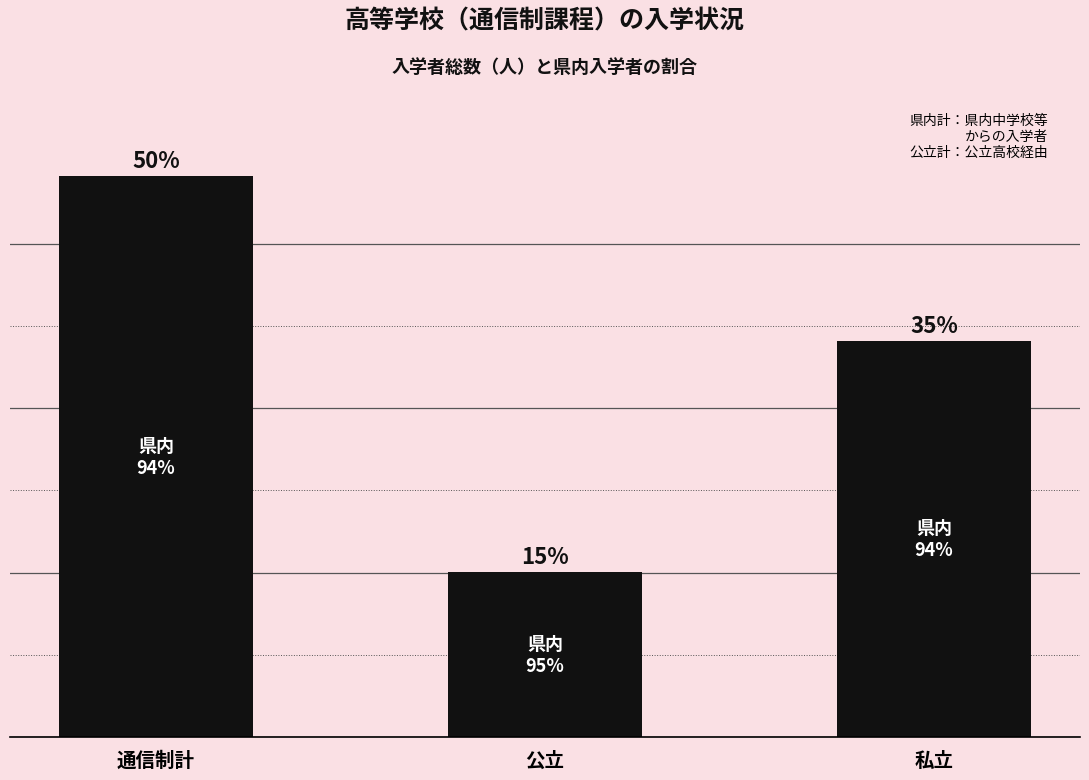

Does the chart contain any negative values?

No